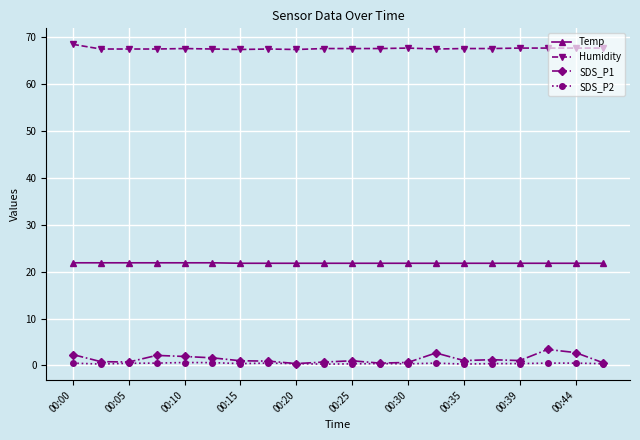

What are all the series names shown in the legend?

Temp, Humidity, SDS_P1, SDS_P2